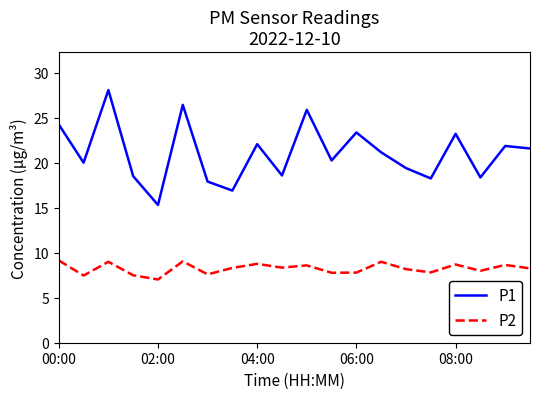

How many lines are shown in the chart?

2